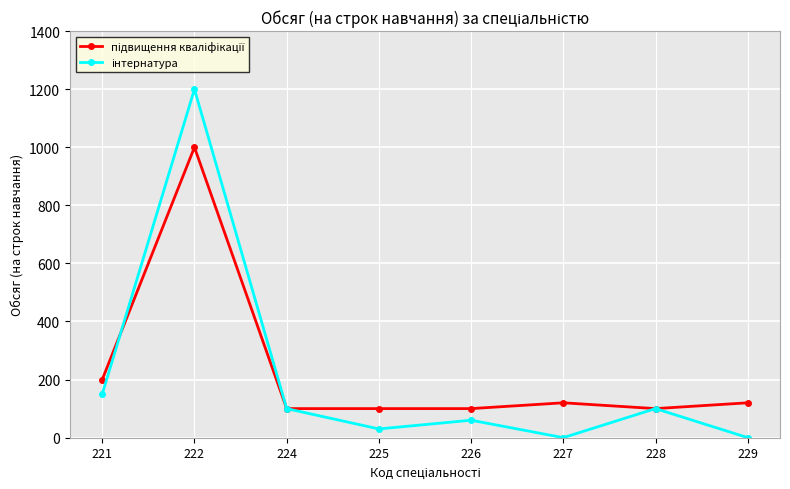

What is the spread (max minus min) of values at 221?

50